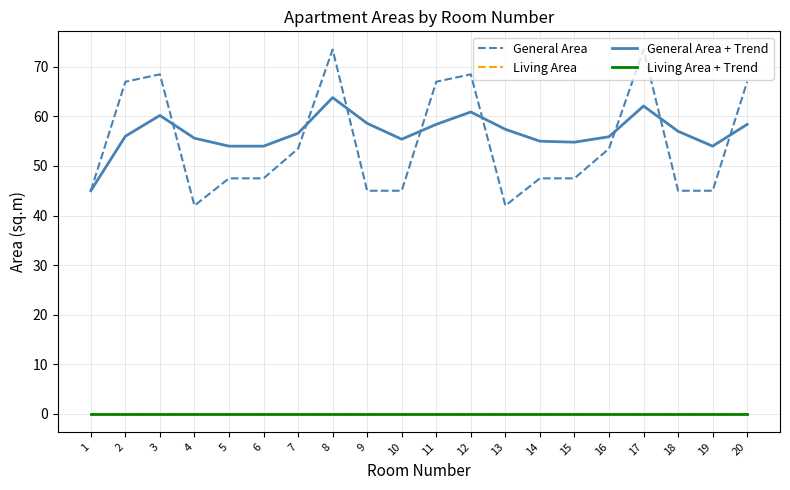

Does the chart have visible grid lines?

Yes